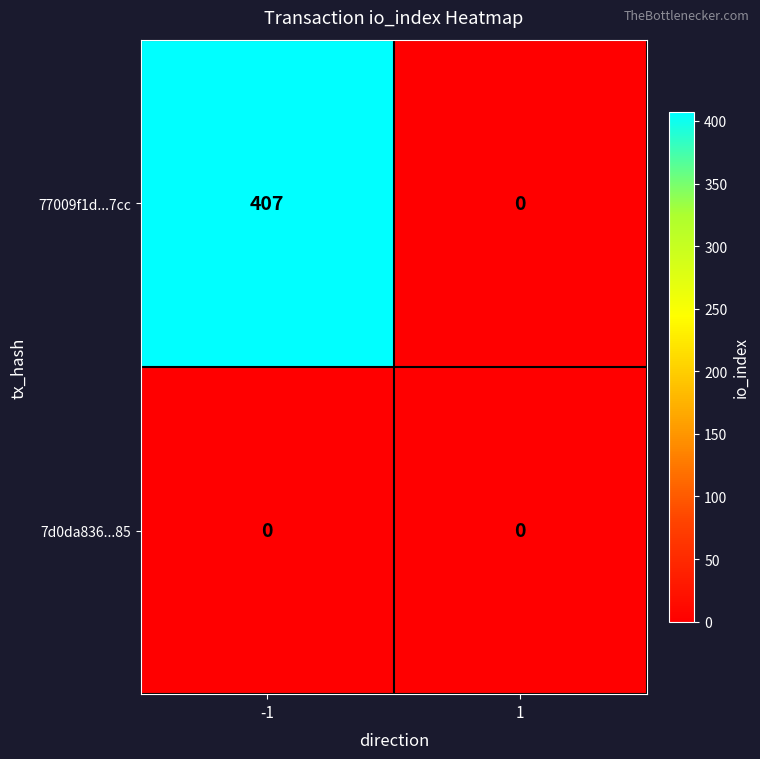

Which series has the widest spread of values?

77009f1d...7cc